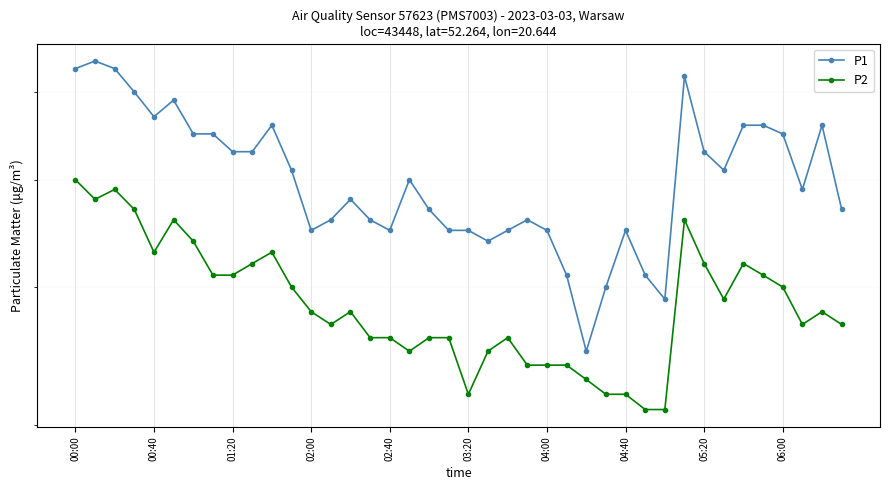

Is it true that P1 equals 11 at 15?

False